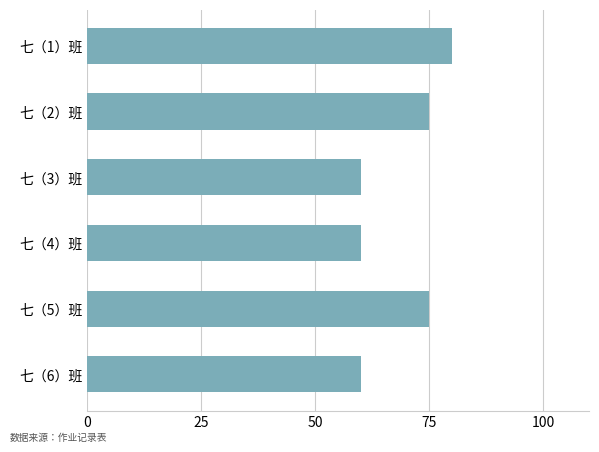

How many data points are less than 75?

3